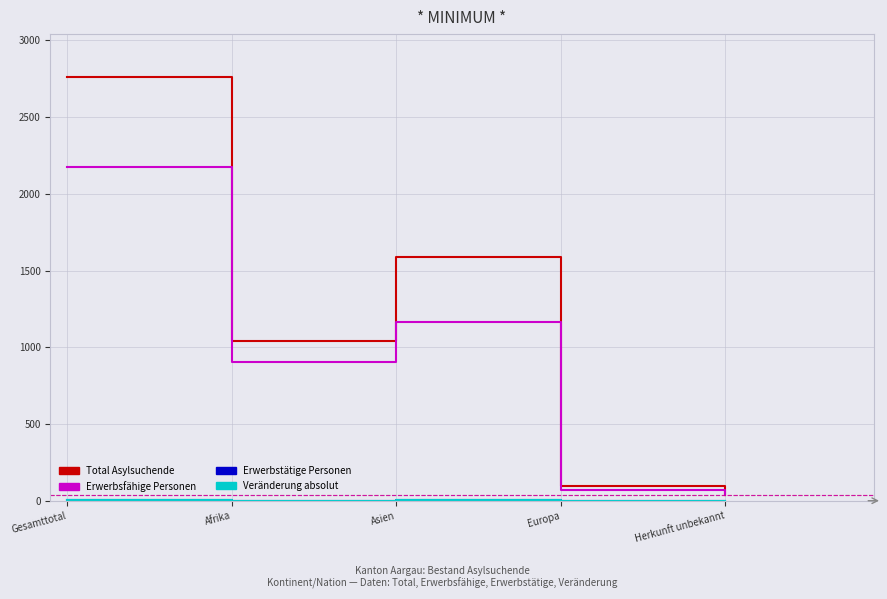

At which label is Total Asylsuchende closest to 1402?

Asien